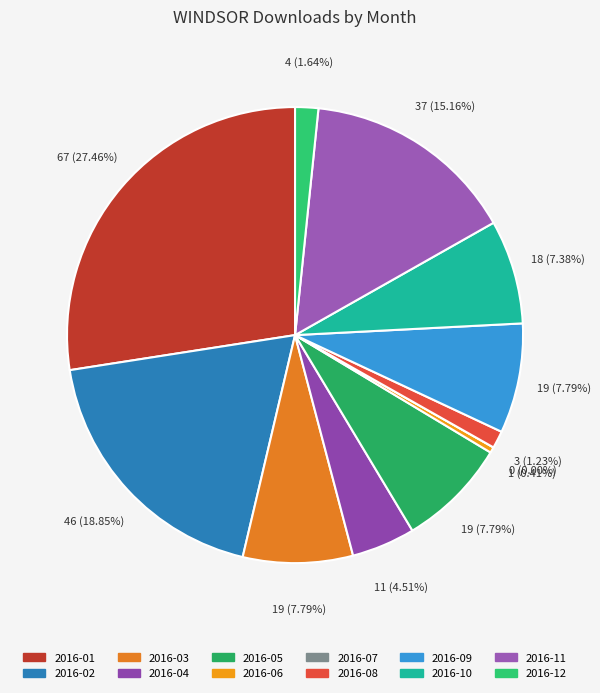

Does any single category account for the majority?

No